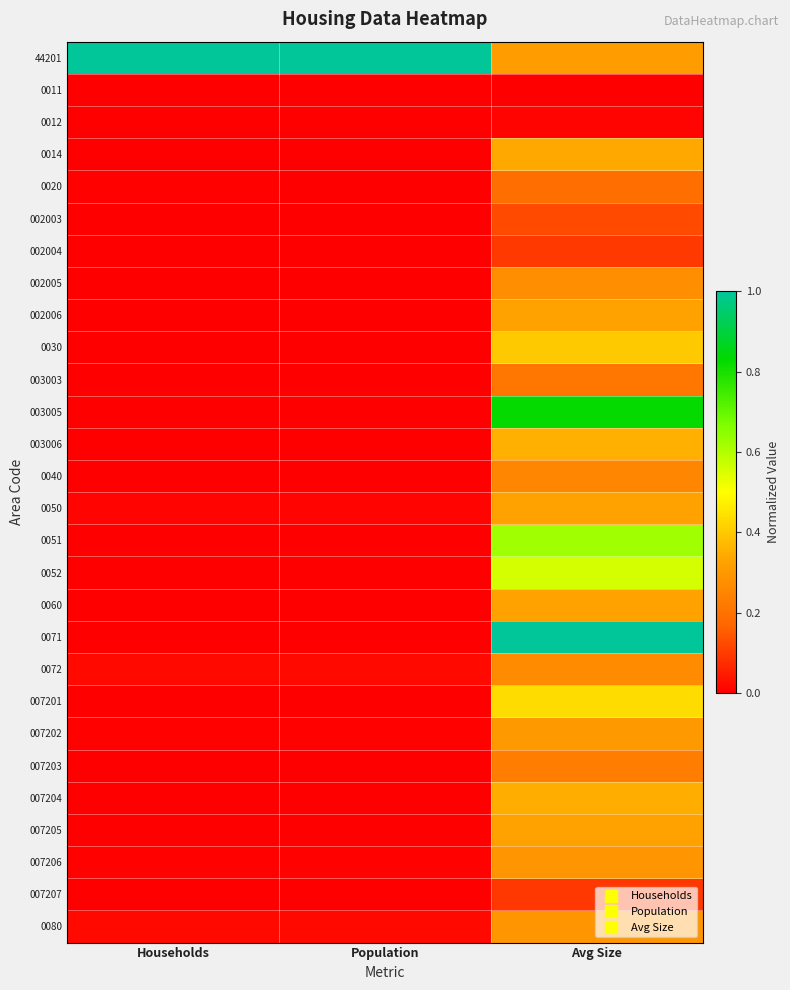

At Avg Size, list the series in order from smallest to largest.

0011, 0012, 007207, 002004, 002003, 0020, 003003, 007203, 0040, 0072, 002005, 007206, 0080, 007202, 44201, 002006, 0050, 0060, 007205, 0014, 007204, 003006, 0030, 007201, 0052, 0051, 003005, 0071